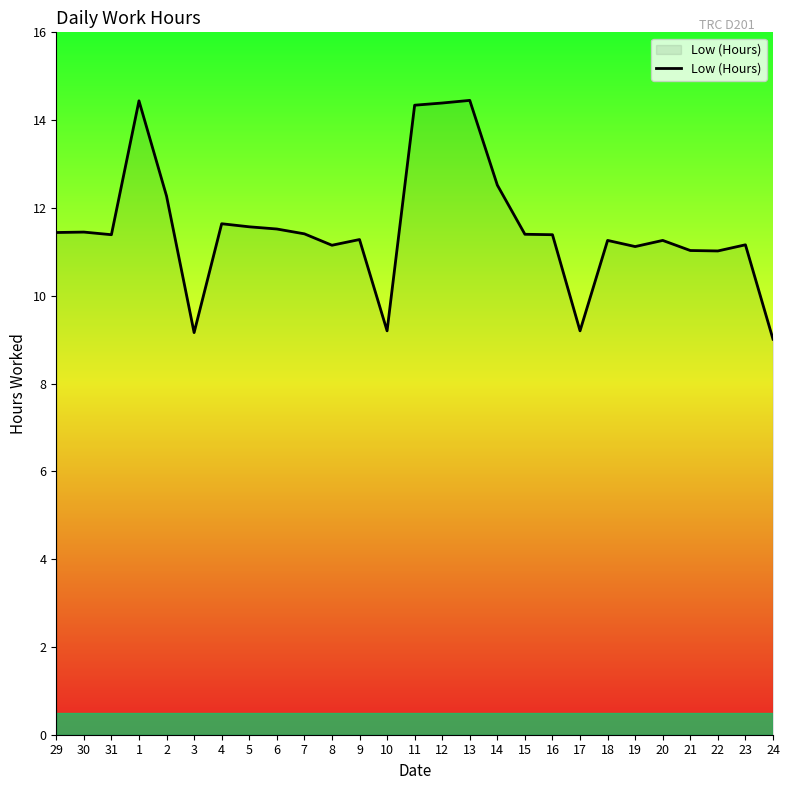

What position from the right is 22?

3